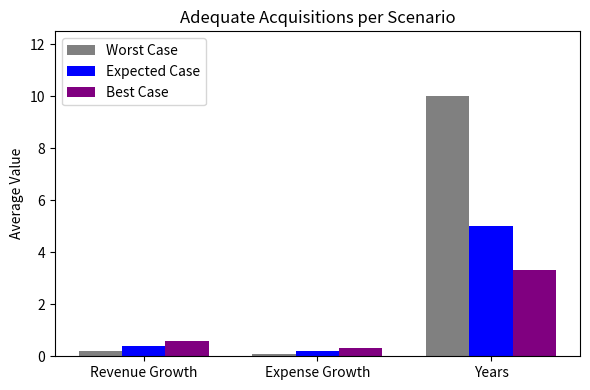

What is the spread (max minus min) of values at Years?

6.7